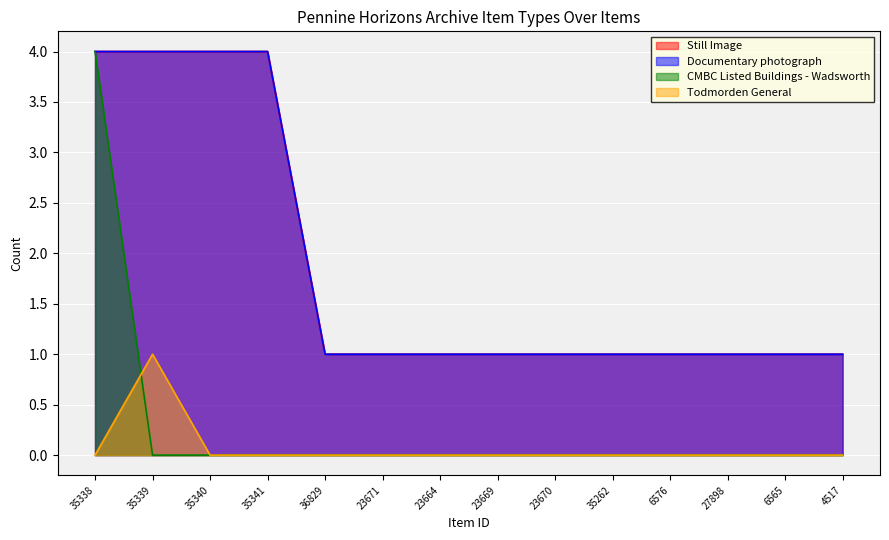

How many data points does each series have?

14